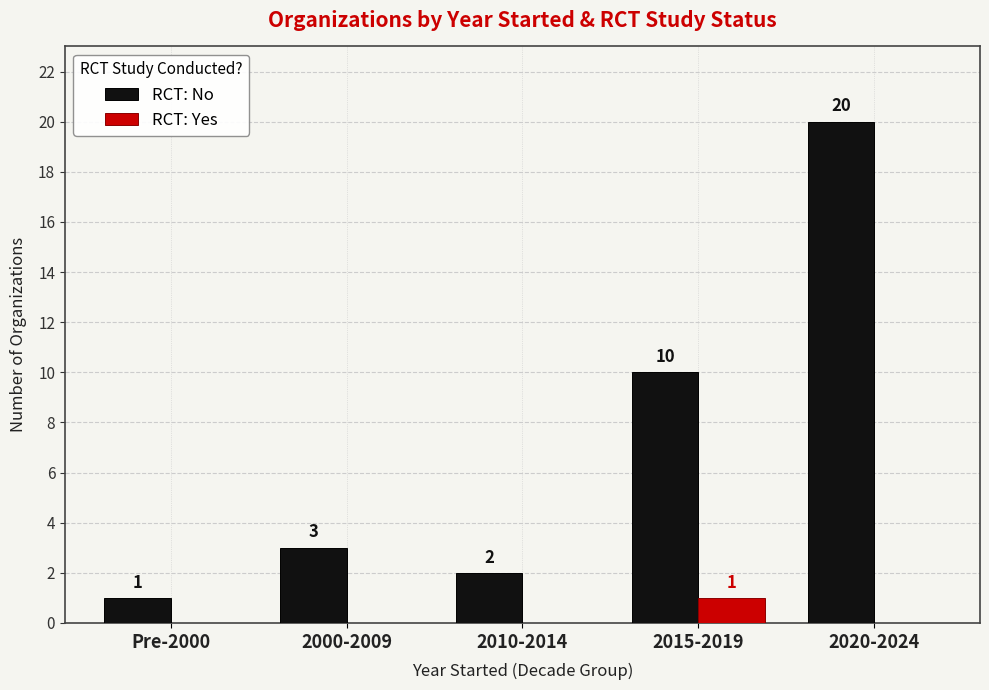

What is the sum of all RCT: No values?

36